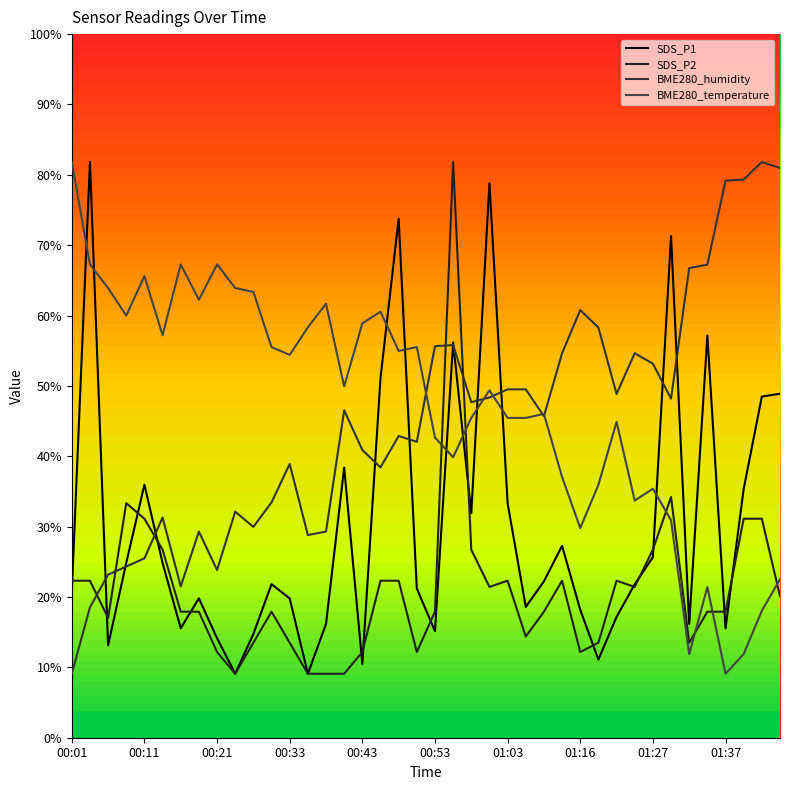

At which category is the sum across all series the highest?

21